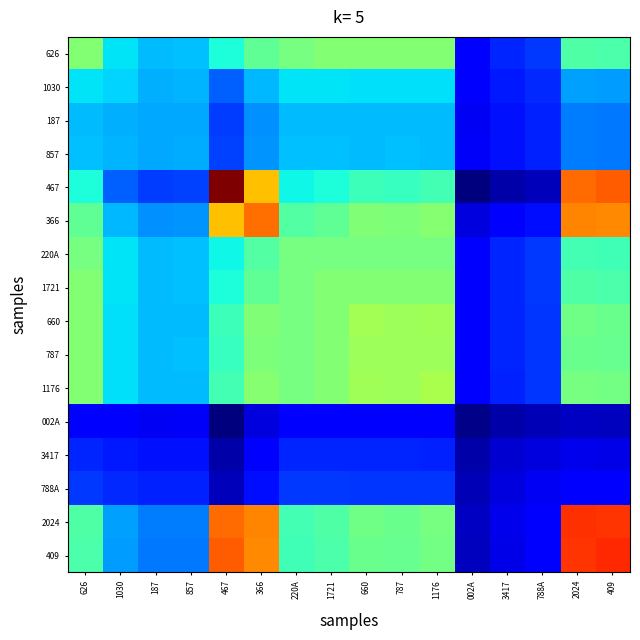

Reading left to right, extract all data points from this chart.

626: 626=0.5	1030=0.3	187=0.3	857=0.3	467=0.4	366=0.5	220A=0.5	1721=0.5	660=0.5	787=0.5	1176=0.5	002A=0.1	3417=0.2	788A=0.2	2024=0.4	409=0.4
1030: 626=0.3	1030=0.3	187=0.3	857=0.3	467=0.2	366=0.3	220A=0.3	1721=0.3	660=0.3	787=0.3	1176=0.3	002A=0.1	3417=0.1	788A=0.2	2024=0.3	409=0.3
187: 626=0.3	1030=0.3	187=0.3	857=0.3	467=0.2	366=0.3	220A=0.3	1721=0.3	660=0.3	787=0.3	1176=0.3	002A=0.1	3417=0.1	788A=0.2	2024=0.2	409=0.2
857: 626=0.3	1030=0.3	187=0.3	857=0.3	467=0.2	366=0.3	220A=0.3	1721=0.3	660=0.3	787=0.3	1176=0.3	002A=0.1	3417=0.1	788A=0.2	2024=0.2	409=0.2
467: 626=0.4	1030=0.2	187=0.2	857=0.2	467=1.0	366=0.7	220A=0.4	1721=0.4	660=0.4	787=0.4	1176=0.4	002A=0.0	3417=0.0	788A=0.1	2024=0.8	409=0.8
366: 626=0.5	1030=0.3	187=0.3	857=0.3	467=0.7	366=0.8	220A=0.5	1721=0.5	660=0.5	787=0.5	1176=0.5	002A=0.1	3417=0.1	788A=0.1	2024=0.8	409=0.8
220A: 626=0.5	1030=0.3	187=0.3	857=0.3	467=0.4	366=0.5	220A=0.5	1721=0.5	660=0.5	787=0.5	1176=0.5	002A=0.1	3417=0.2	788A=0.2	2024=0.4	409=0.4
1721: 626=0.5	1030=0.3	187=0.3	857=0.3	467=0.4	366=0.5	220A=0.5	1721=0.5	660=0.5	787=0.5	1176=0.5	002A=0.1	3417=0.2	788A=0.2	2024=0.4	409=0.4
660: 626=0.5	1030=0.3	187=0.3	857=0.3	467=0.4	366=0.5	220A=0.5	1721=0.5	660=0.5	787=0.5	1176=0.5	002A=0.1	3417=0.2	788A=0.2	2024=0.5	409=0.5
787: 626=0.5	1030=0.3	187=0.3	857=0.3	467=0.4	366=0.5	220A=0.5	1721=0.5	660=0.5	787=0.5	1176=0.5	002A=0.1	3417=0.2	788A=0.2	2024=0.5	409=0.5
1176: 626=0.5	1030=0.3	187=0.3	857=0.3	467=0.4	366=0.5	220A=0.5	1721=0.5	660=0.5	787=0.5	1176=0.6	002A=0.1	3417=0.2	788A=0.2	2024=0.5	409=0.5
002A: 626=0.1	1030=0.1	187=0.1	857=0.1	467=0.0	366=0.1	220A=0.1	1721=0.1	660=0.1	787=0.1	1176=0.1	002A=0.0	3417=0.0	788A=0.0	2024=0.1	409=0.1
3417: 626=0.2	1030=0.1	187=0.1	857=0.1	467=0.0	366=0.1	220A=0.2	1721=0.2	660=0.2	787=0.2	1176=0.2	002A=0.0	3417=0.1	788A=0.1	2024=0.1	409=0.1
788A: 626=0.2	1030=0.2	187=0.2	857=0.2	467=0.1	366=0.1	220A=0.2	1721=0.2	660=0.2	787=0.2	1176=0.2	002A=0.0	3417=0.1	788A=0.1	2024=0.1	409=0.1
2024: 626=0.4	1030=0.3	187=0.2	857=0.2	467=0.8	366=0.8	220A=0.4	1721=0.4	660=0.5	787=0.5	1176=0.5	002A=0.1	3417=0.1	788A=0.1	2024=0.9	409=0.9
409: 626=0.4	1030=0.3	187=0.2	857=0.2	467=0.8	366=0.8	220A=0.4	1721=0.4	660=0.5	787=0.5	1176=0.5	002A=0.1	3417=0.1	788A=0.1	2024=0.9	409=0.9